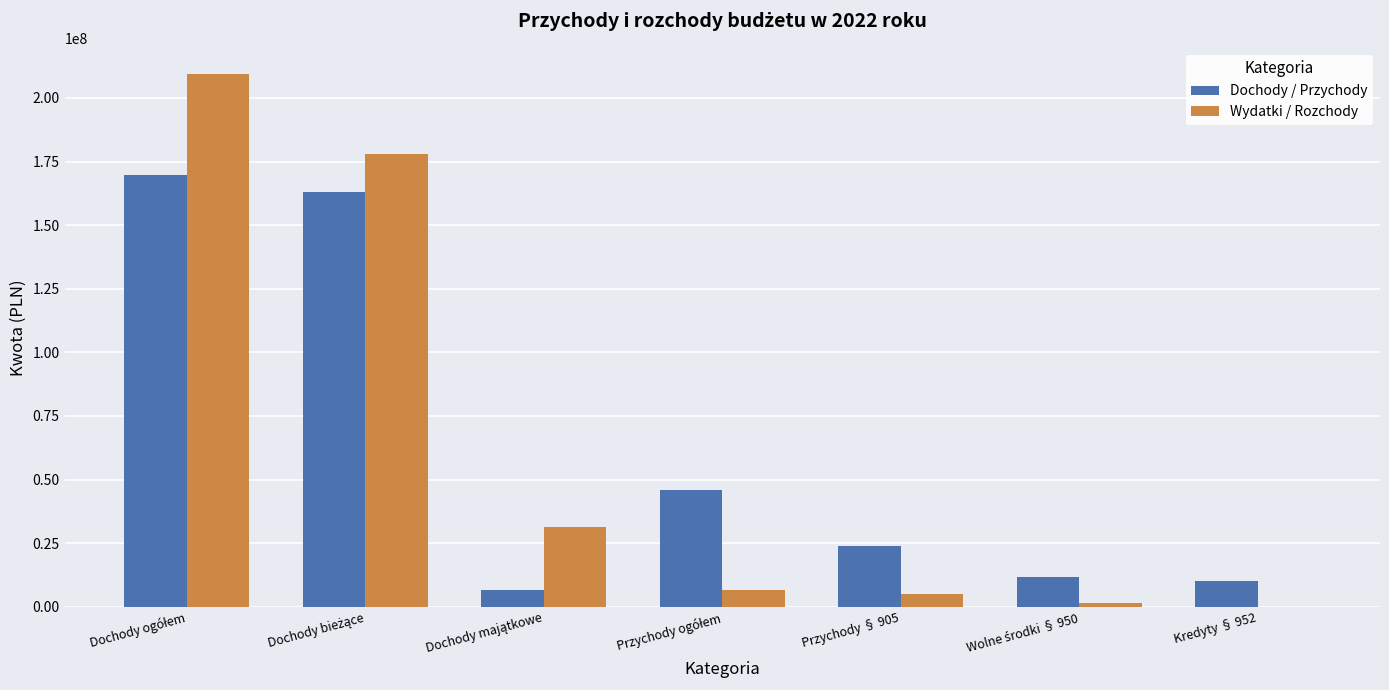

What is the highest value of the Dochody / Przychody series?

169593125